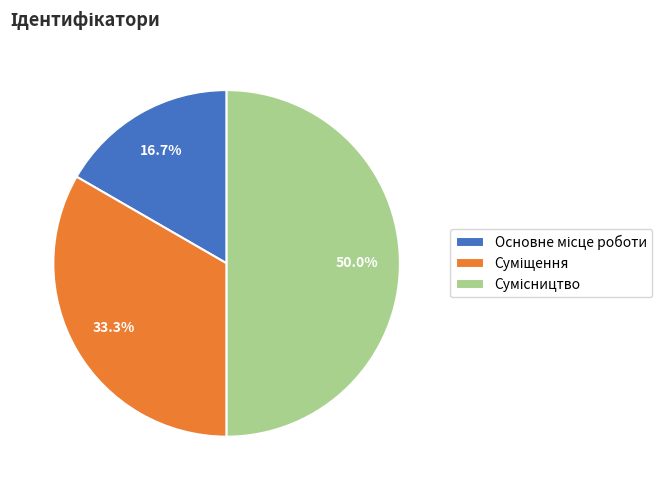

Is there a majority slice in this chart?

No